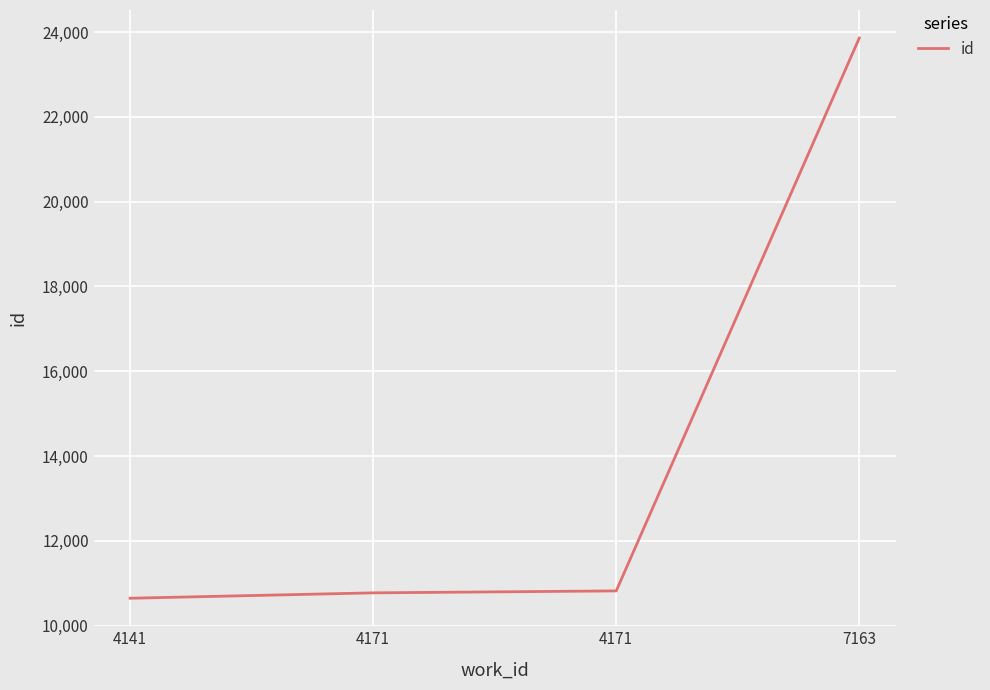

Which label corresponds to the largest value in the chart?

7163